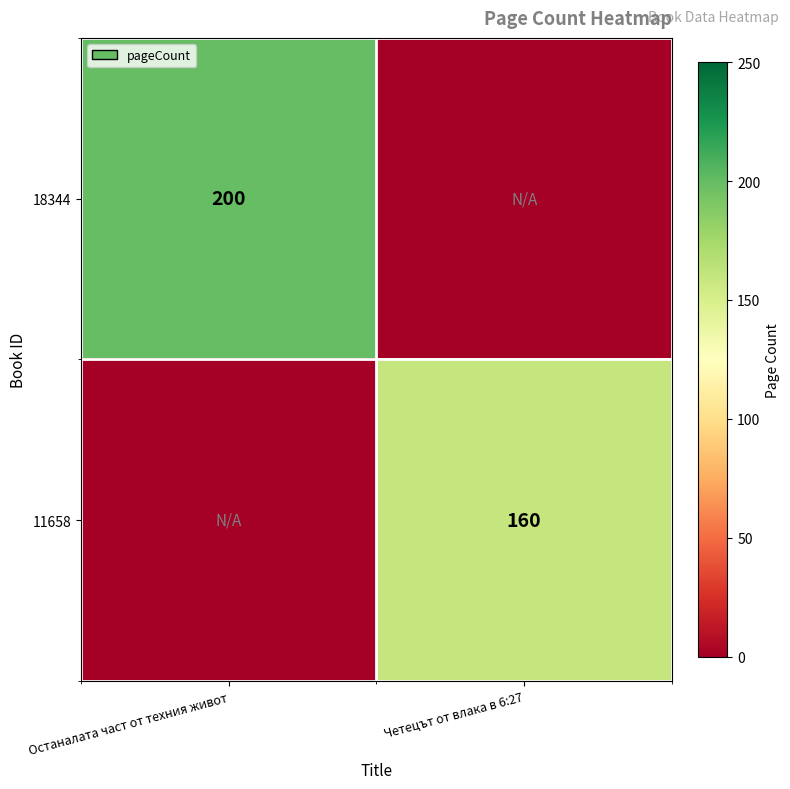

The 11658 series shows 266 at Четецът от влака в 6:27. True or false?

False